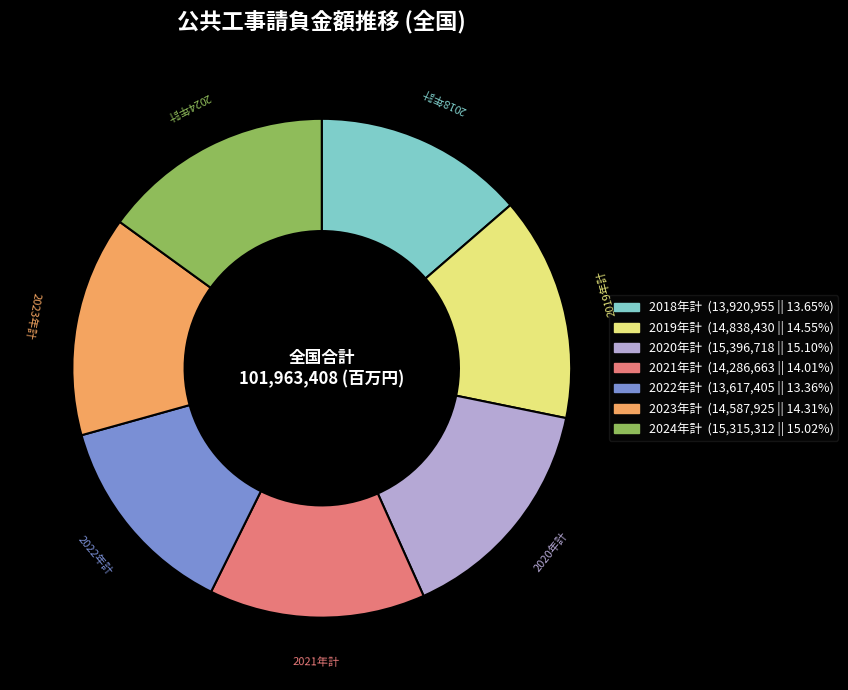

Does 2020年計 represent more than half of the total?

No